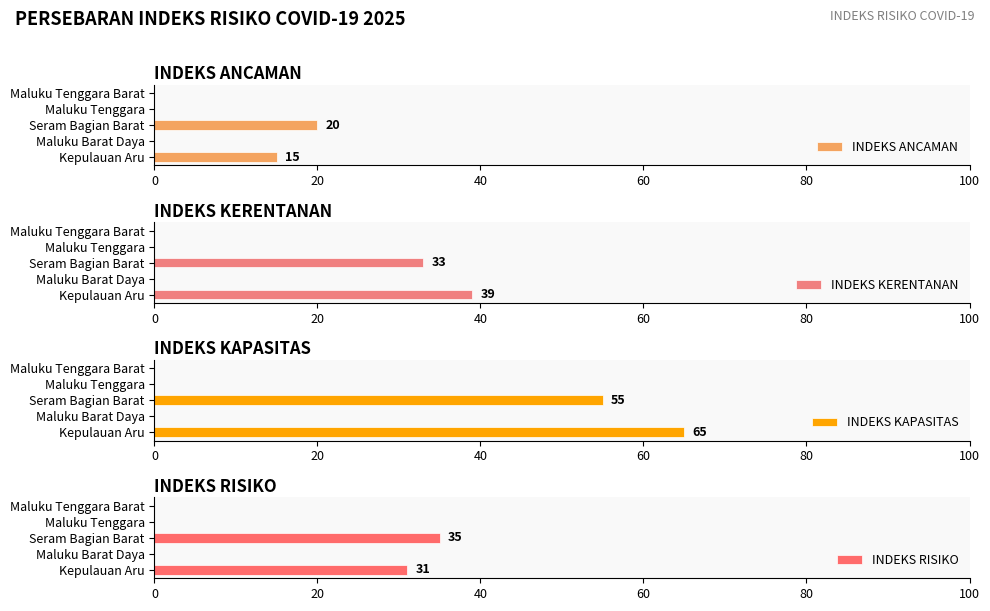

Where is INDEKS KAPASITAS nearest to the value 32?

Seram Bagian Barat